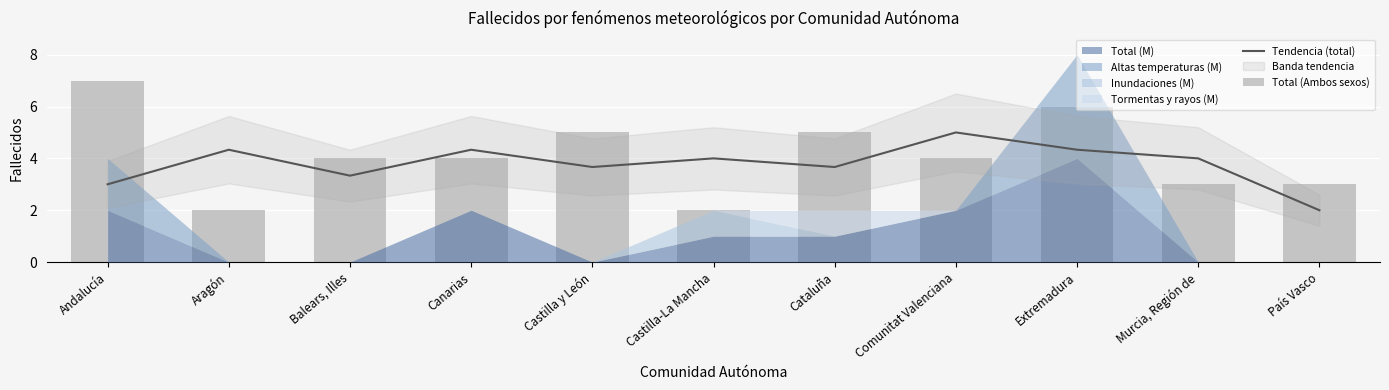

What is the difference between the maximum and second lowest values in the Tendencia (total) series?

2.0